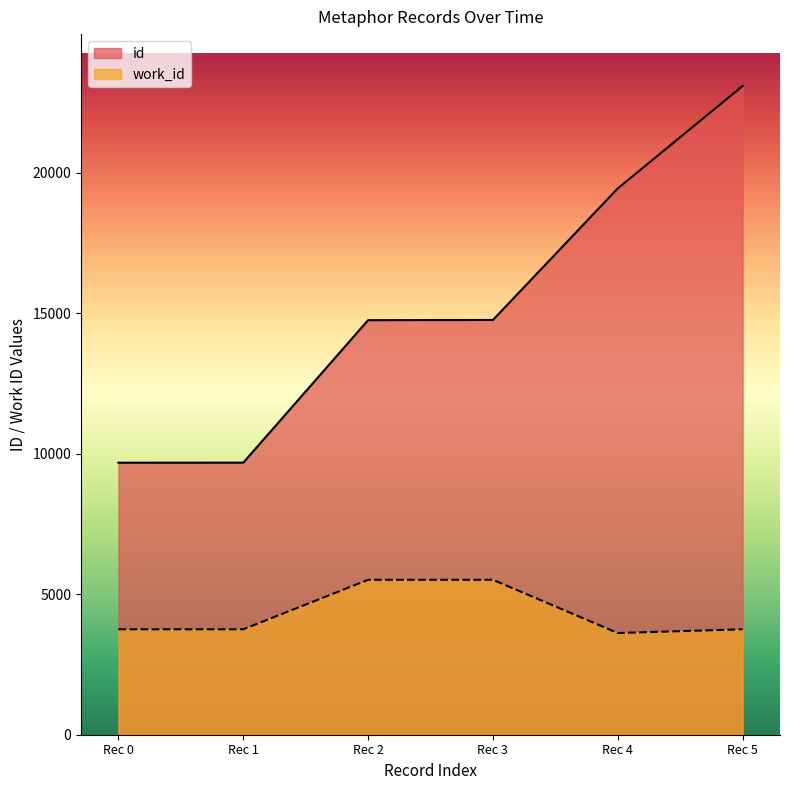

What is the difference between the highest and lowest values at 2011-05-26?

5930